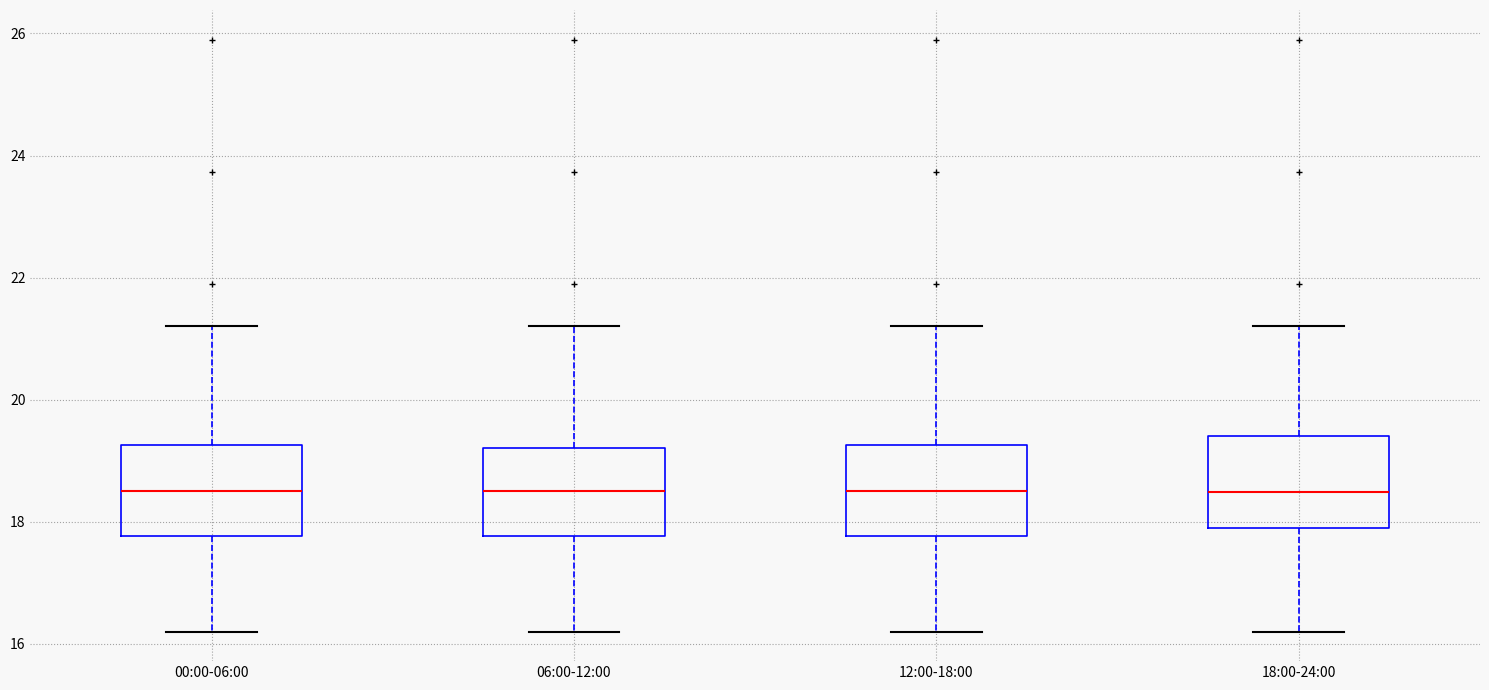

Where does the median line of the box for 18:00-24:00 sit on the y-axis? The values are not printed on the chart, so give them approximately, as read against the axis.

18.4